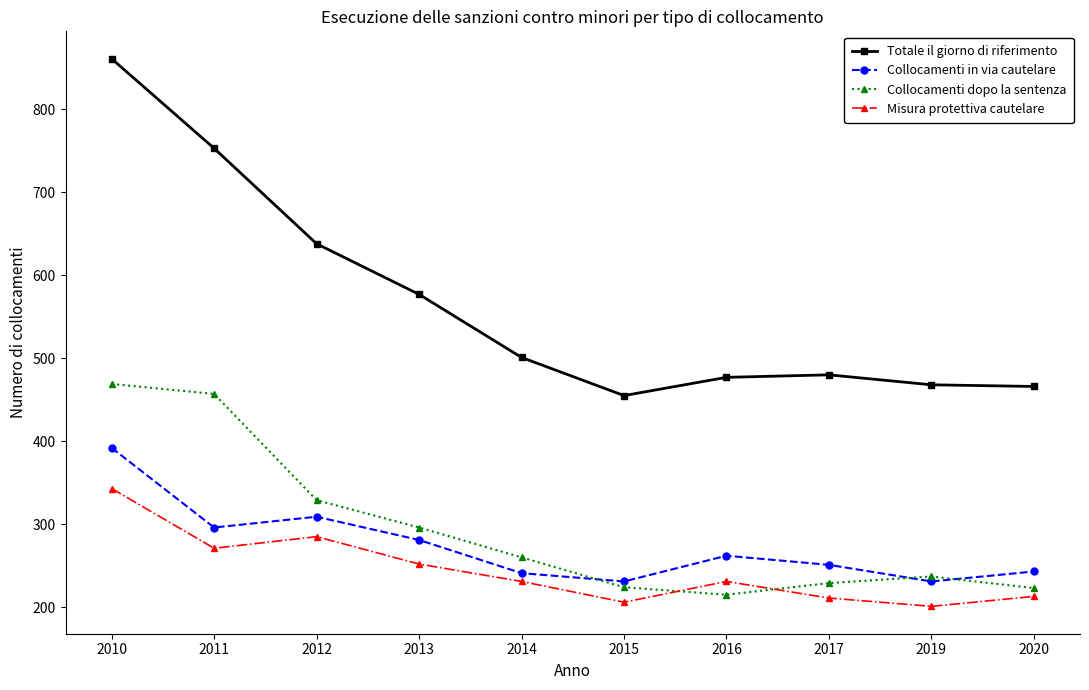

Which series has the widest spread of values?

Totale il giorno di riferimento